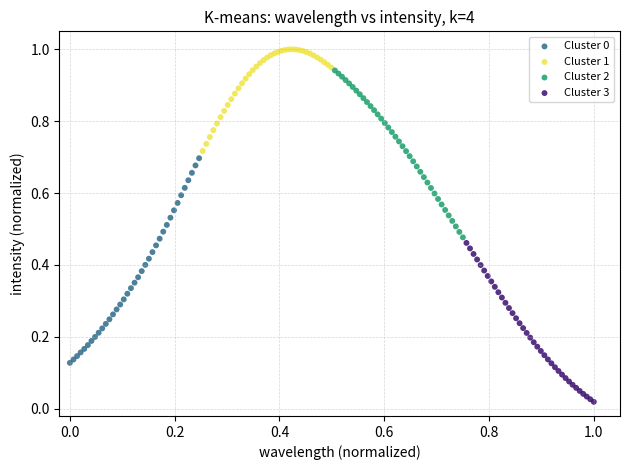

Which series contains the lowest Y value?

Cluster 3